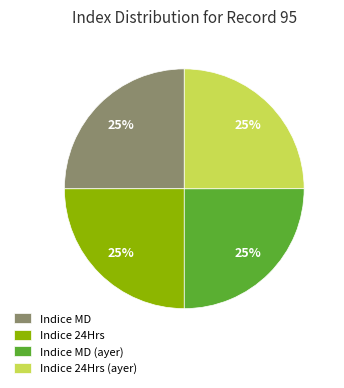

To the nearest percent, what portion does Indice MD represent?

25%